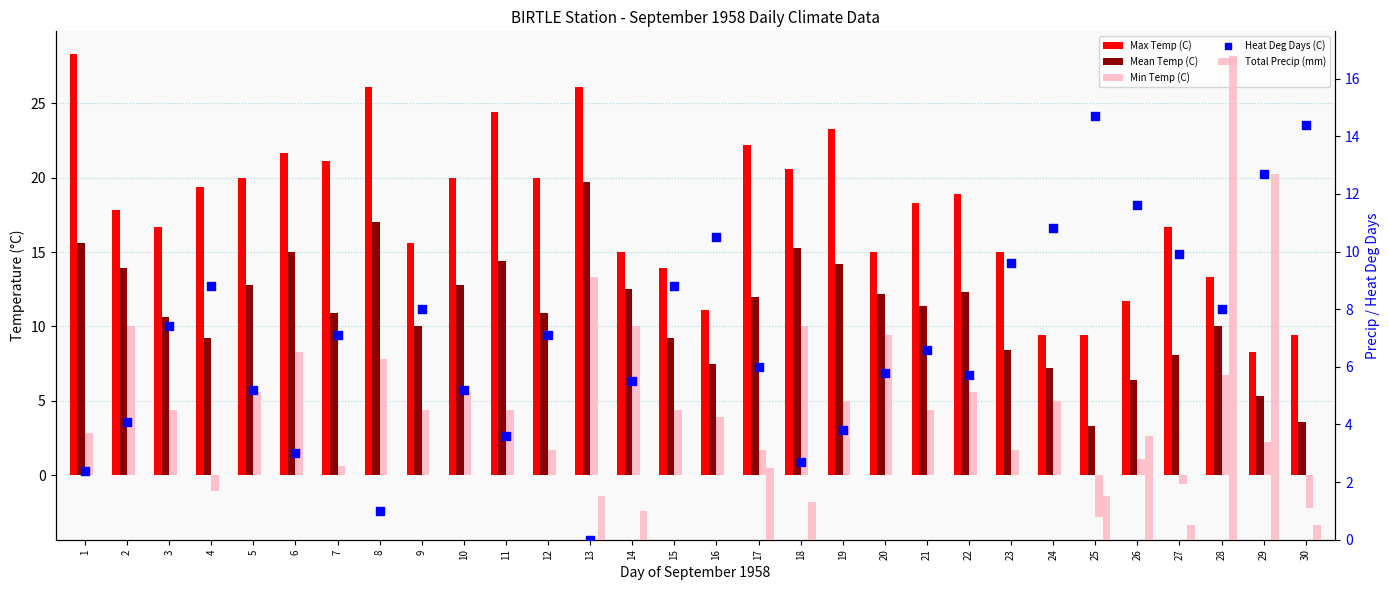

At how many categories does at least one series exceed 3?

30